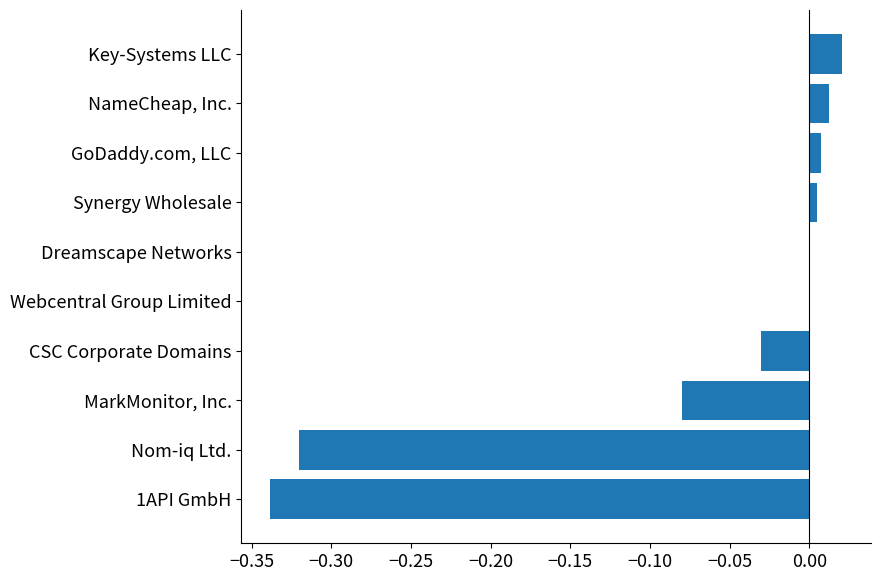

The value at NameCheap, Inc. is 0.0. True or false?

True